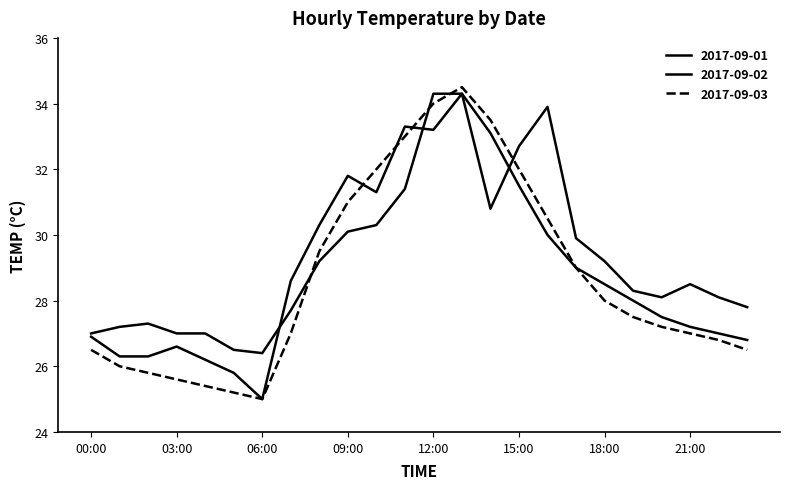

What is the difference between the maximum and second lowest values in the 2017-09-01 series?

8.5